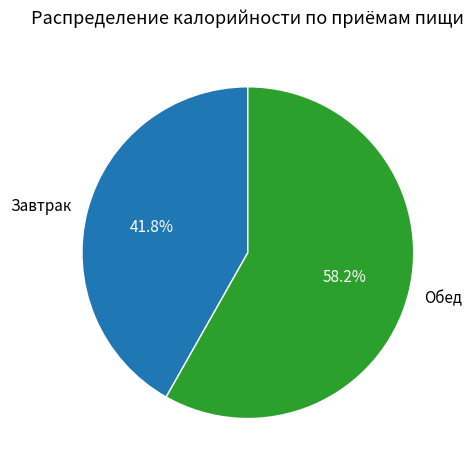

Rank the categories by value from lowest to highest.

Завтрак, Обед